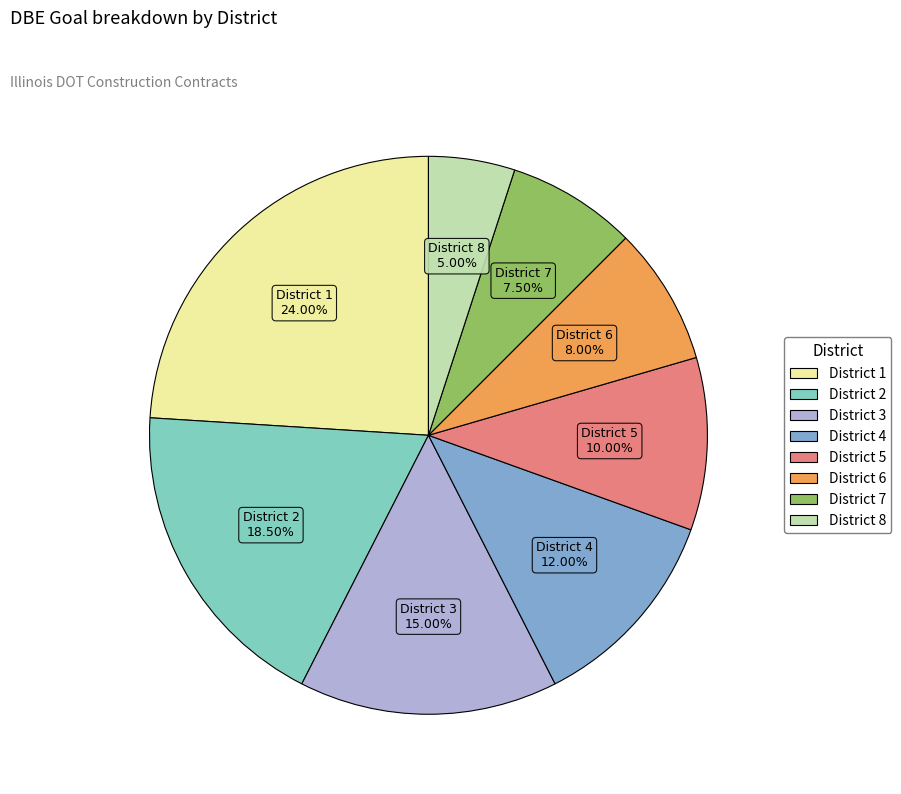

How many segments does this pie chart have?

8